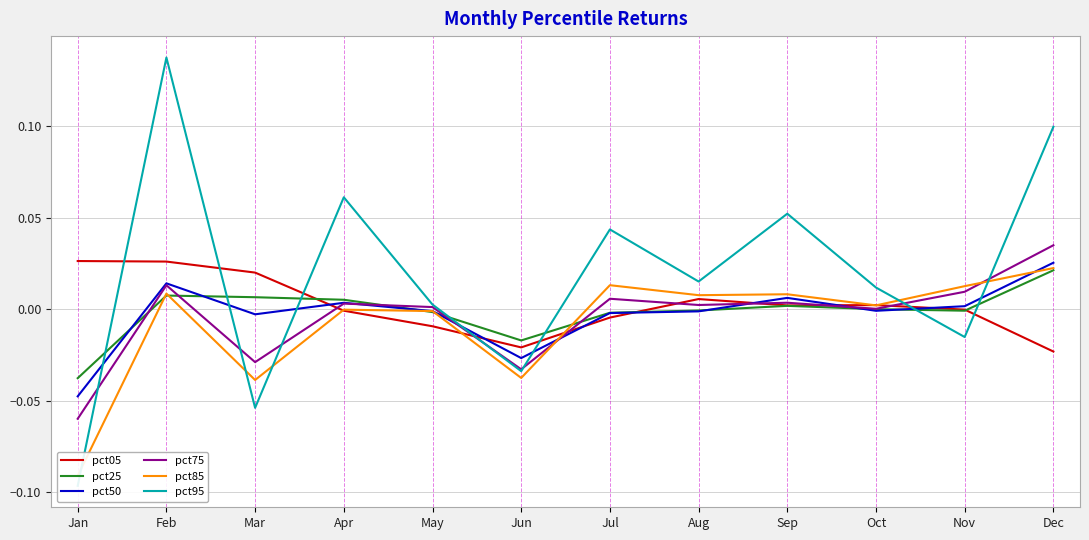

True or false: pct25 and pct85 cross at least once.

True